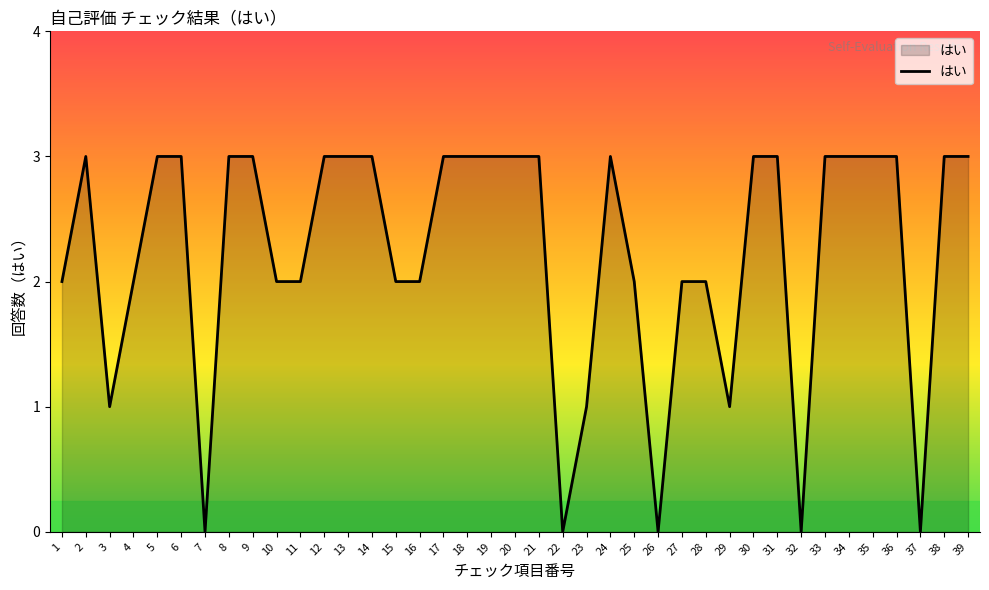

What is the greatest value displayed?

3